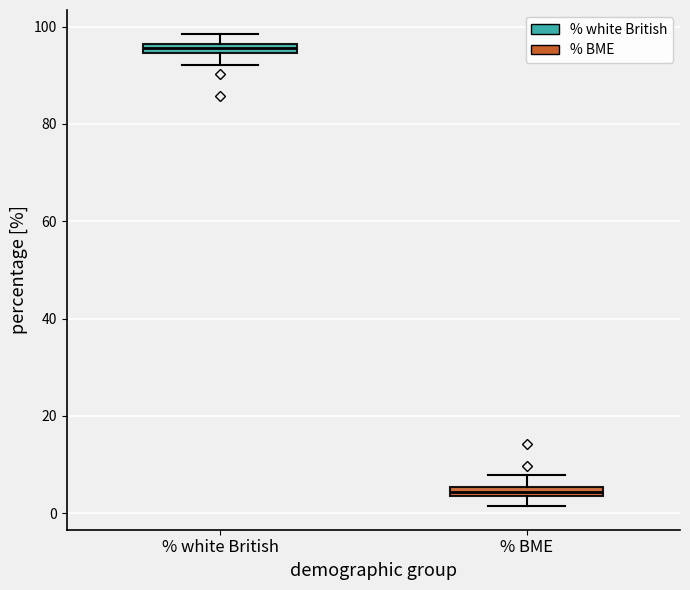

Which box has the lowest median line?

% BME